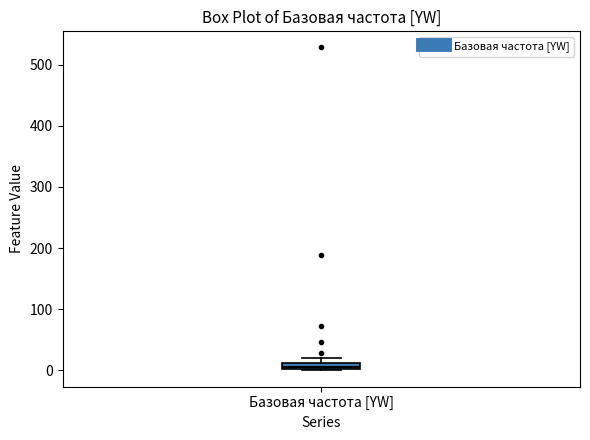

Where is the upper edge of the box for Базовая частота [YW] on the y-axis? The values are not printed on the chart, so give them approximately, as read against the axis.

10